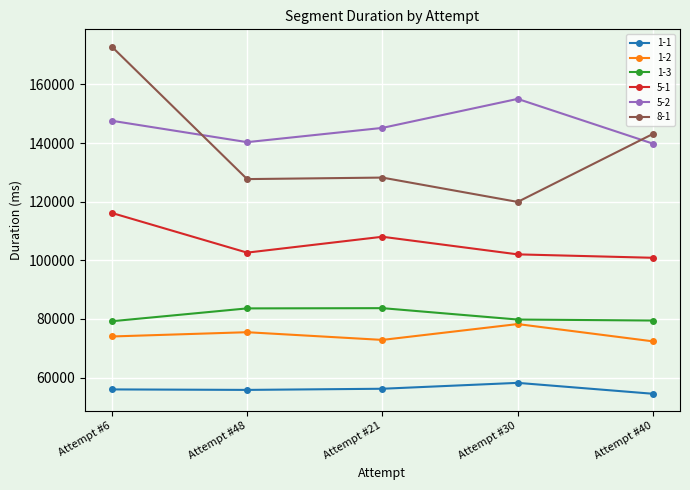

Which series has the widest spread of values?

8-1